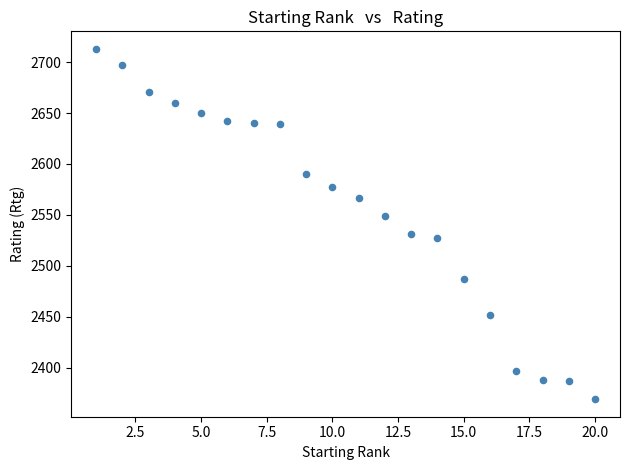

What is the range of Y values (max minus min)?

344